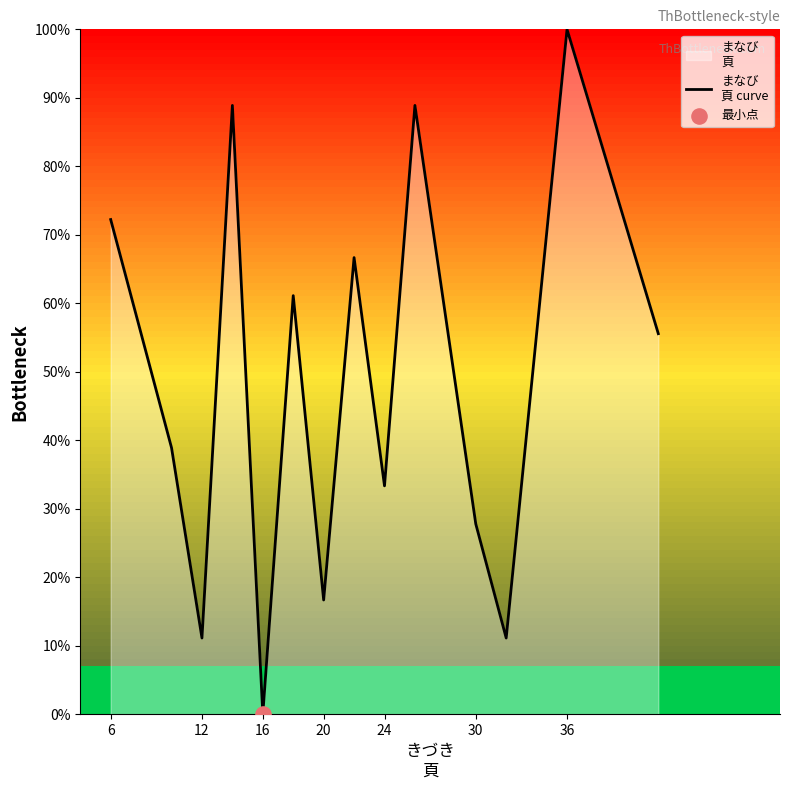

Which label corresponds to the largest value in the chart?

36